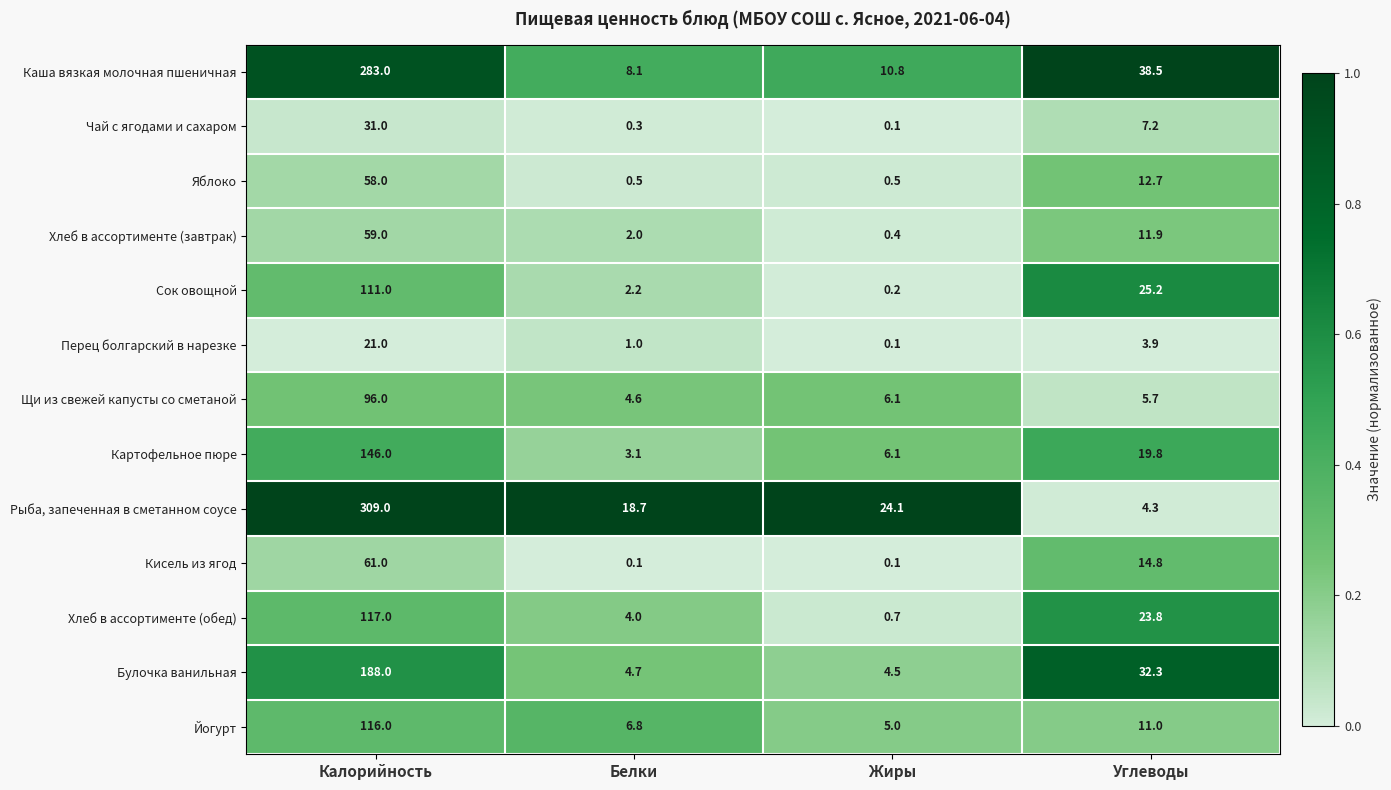

At which label does Хлеб в ассортименте (обед) reach its peak?

Калорийность